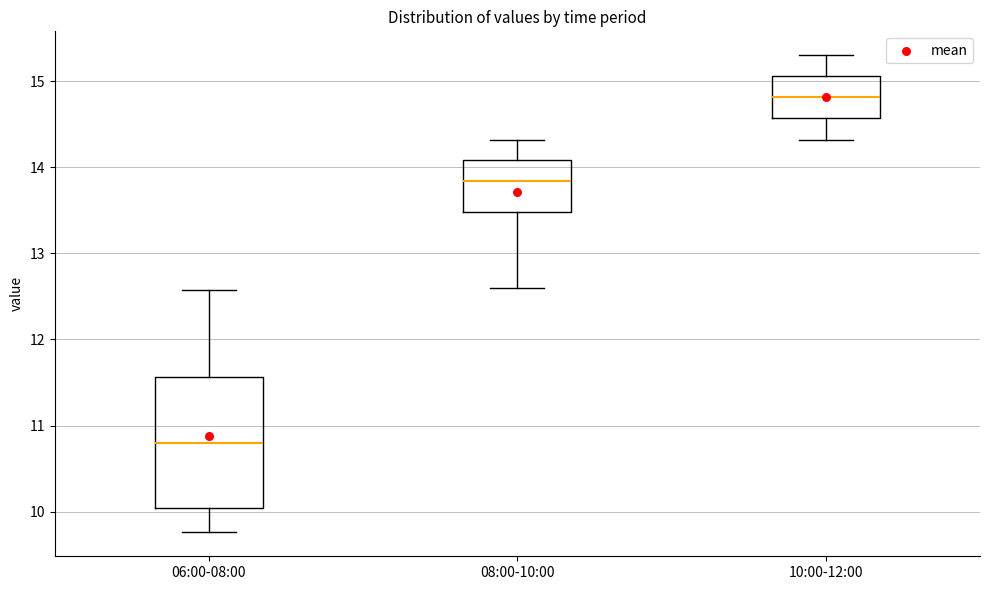

Which box's median line is the lowest?

06:00-08:00